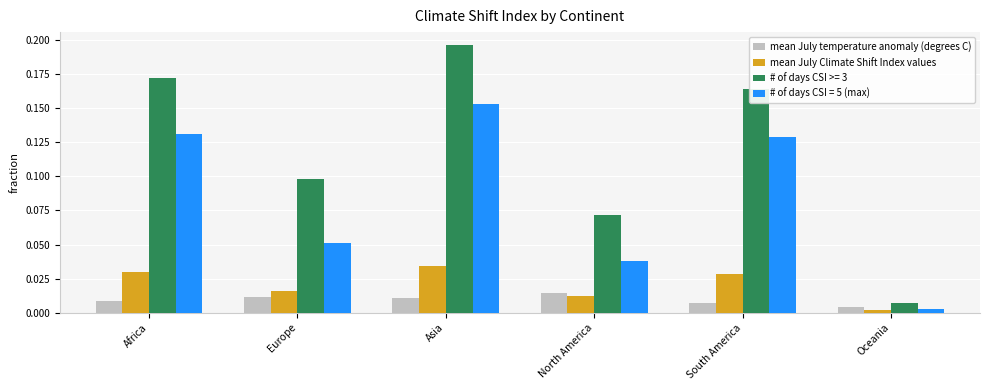

What is the label of the 4th bar from the left?

North America